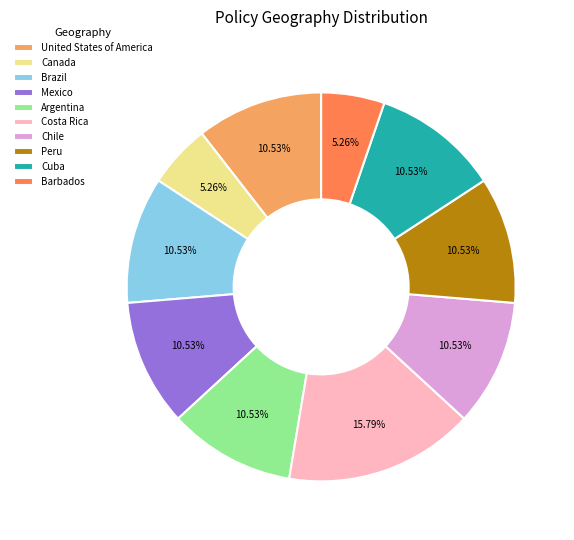

What portion of the pie excludes Barbados?

94.7%